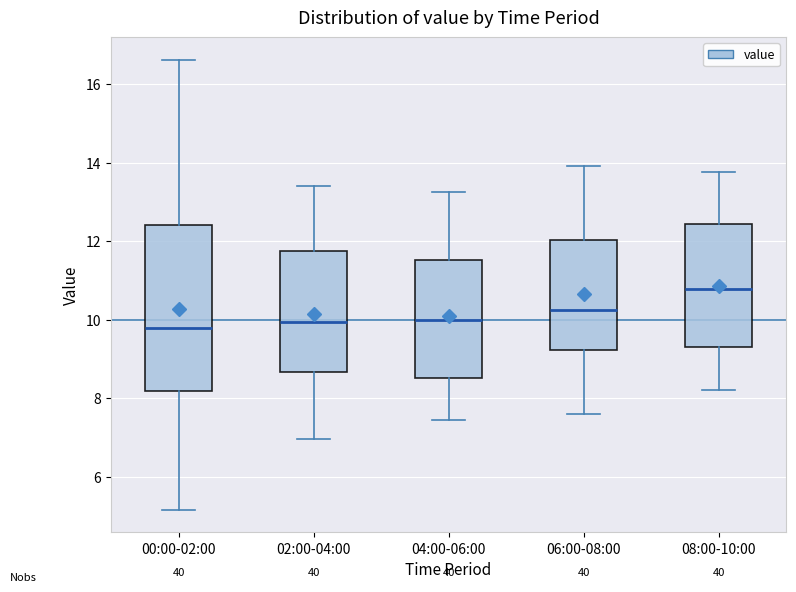

Reading left to right, read every box against the y-axis: the position of its median line, the range the box covers, and the ends of its whiskers. The values are not printed on the chart, so give them approximately, as read against the axis.

00:00-02:00: median 9.8, box 8.2 to 12.4, whiskers 5.2 to 16.6
02:00-04:00: median 10.0, box 8.6 to 11.8, whiskers 7.0 to 13.4
04:00-06:00: median 10.0, box 8.6 to 11.6, whiskers 7.4 to 13.2
06:00-08:00: median 10.2, box 9.2 to 12.0, whiskers 7.6 to 14.0
08:00-10:00: median 10.8, box 9.4 to 12.4, whiskers 8.2 to 13.8